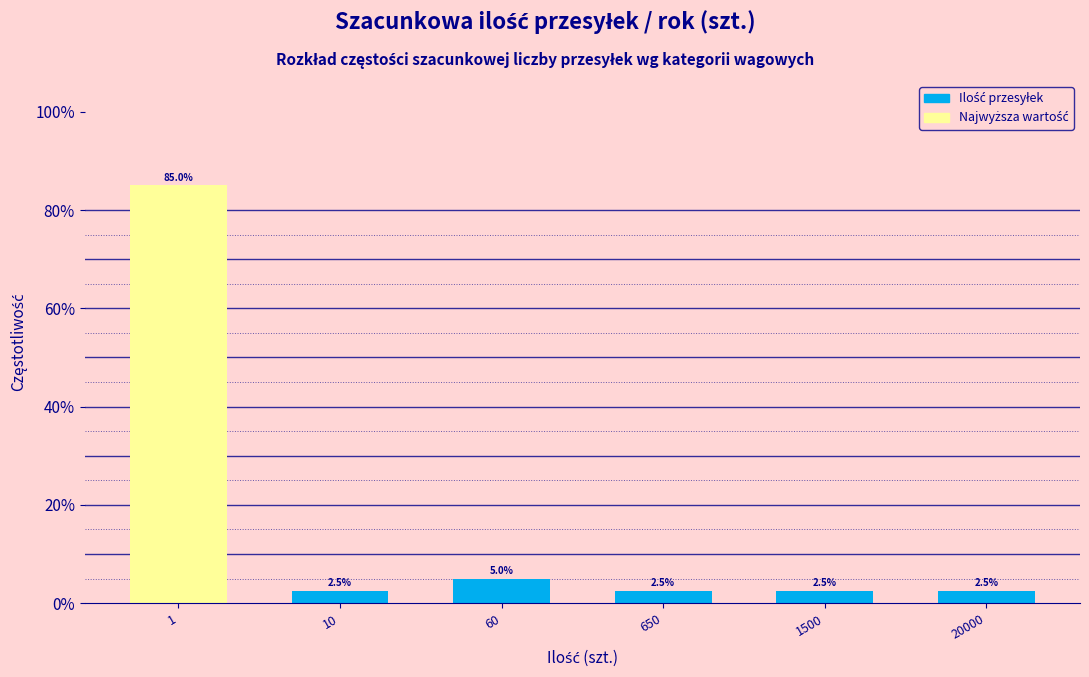

Reading left to right, transcribe all the data shown in this chart.

85.0	2.5	5.0	2.5	2.5	2.5